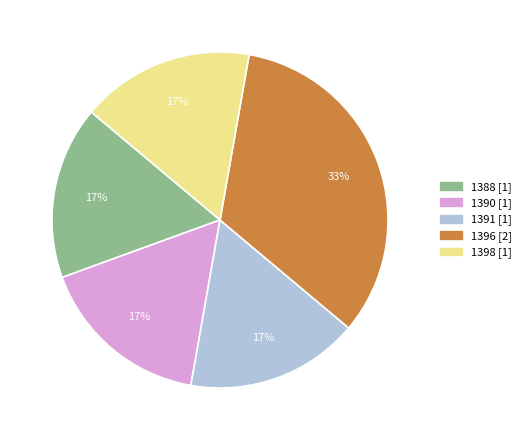

Count the number of slices in the pie.

5